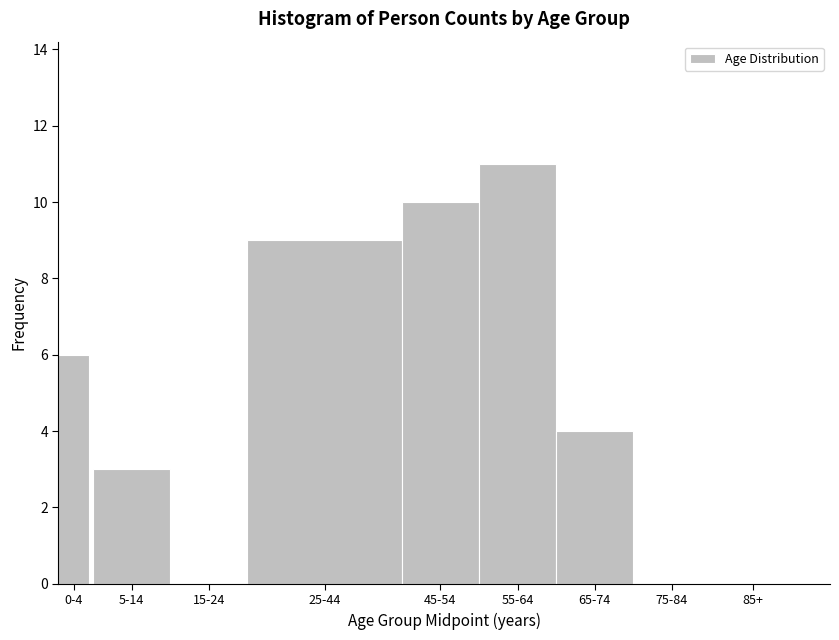

Reading right to left, extract all data points from this chart.

85+=0	75-84=0	65-74=4	55-64=11	45-54=10	25-44=9	15-24=0	5-14=3	0-4=6